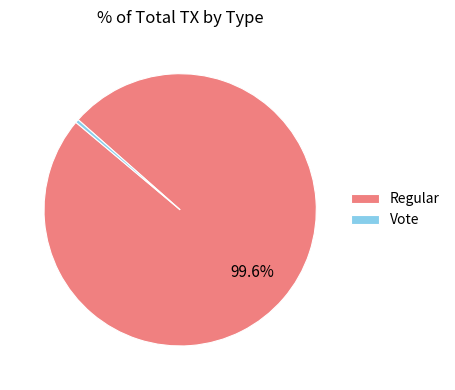

Does Regular account for over 50% of the chart?

Yes